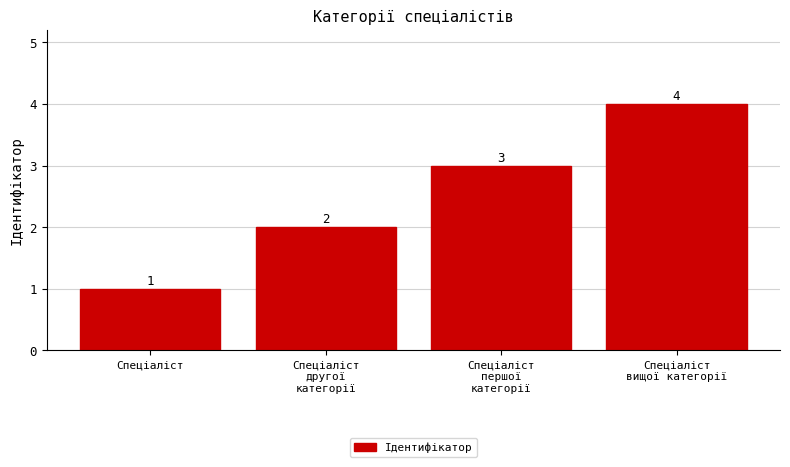

What is the label of the 1st bar from the right?

Спеціаліст
вищої категорії